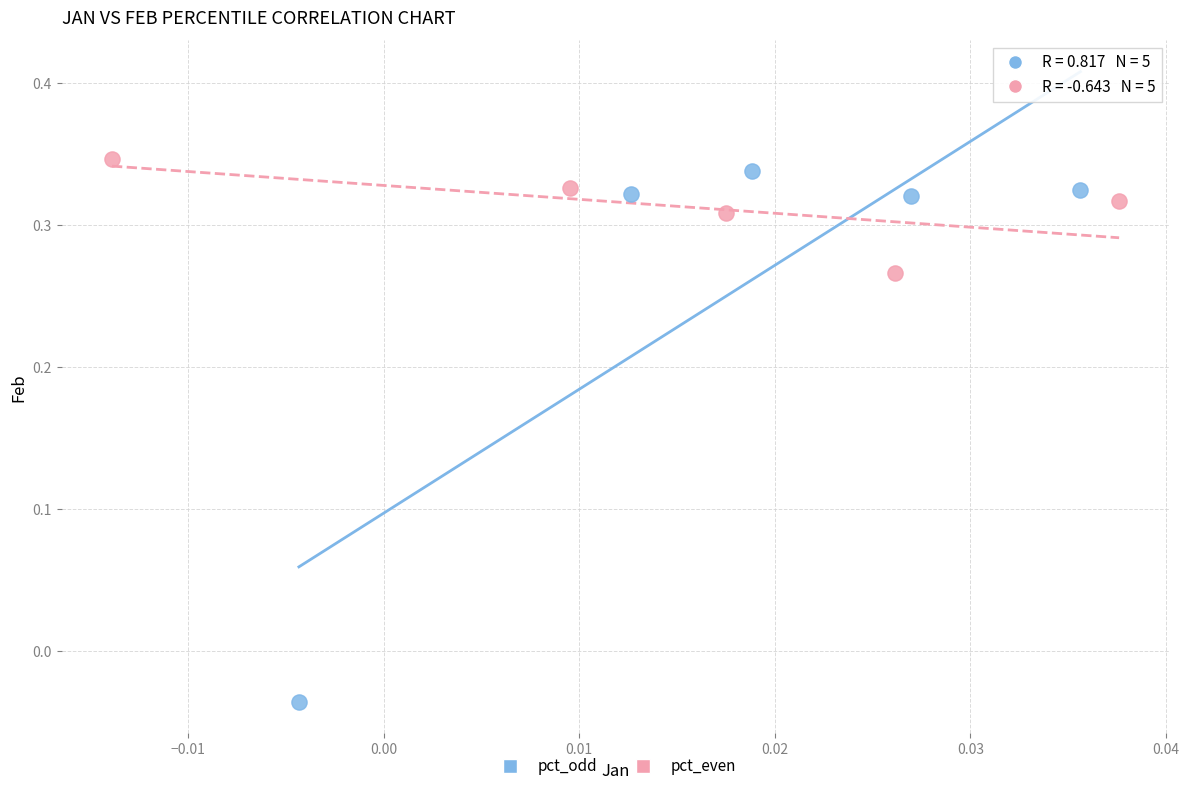

Which series reaches the minimum Y coordinate?

pct_odd